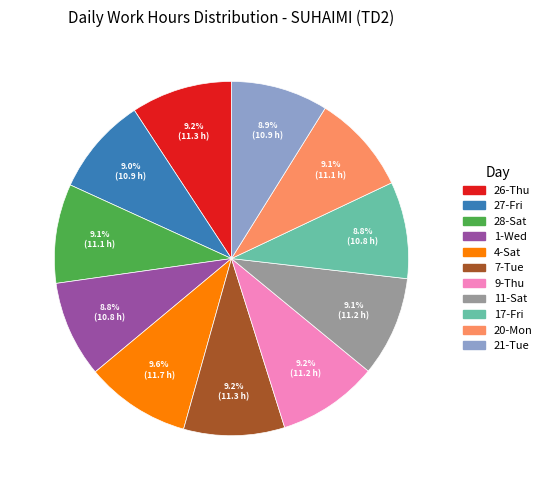

To the nearest percent, what is the average slice percentage?

9%